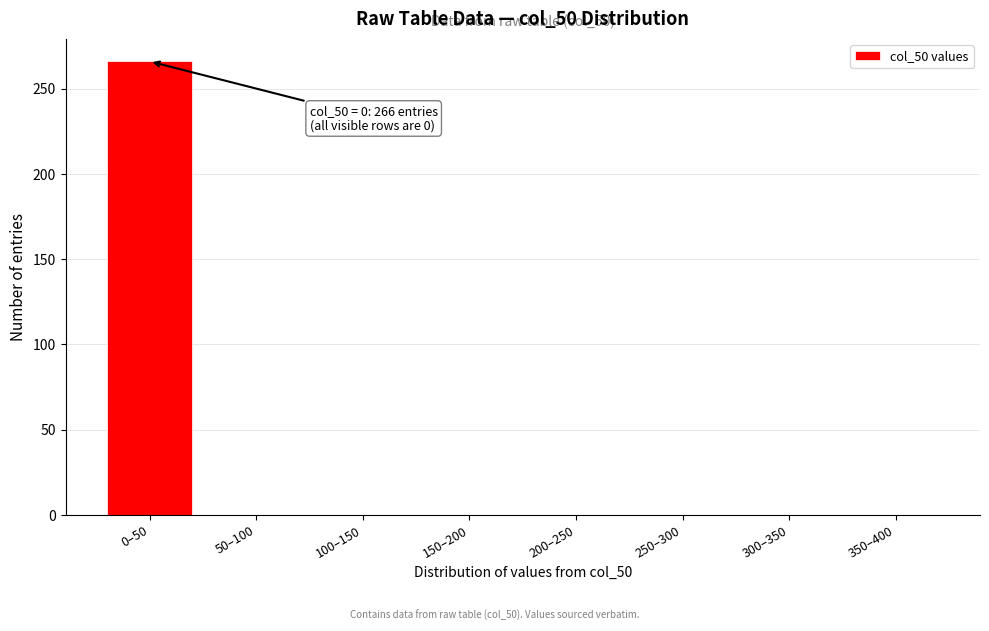

Reading right to left, list all the values displayed in this chart.

350–400=0	300–350=0	250–300=0	200–250=0	150–200=0	100–150=0	50–100=0	0–50=266